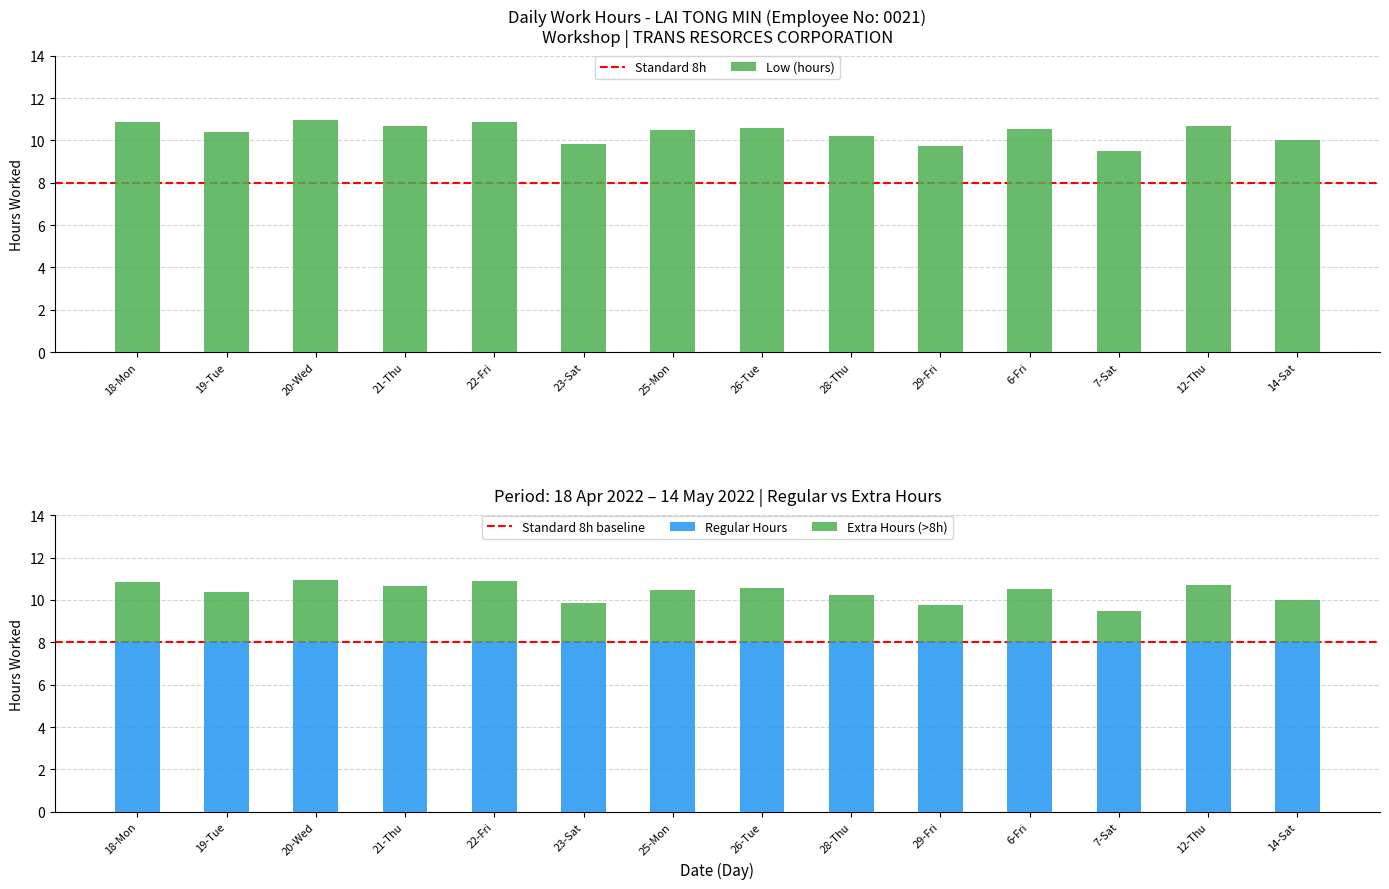

What is the label of the 13th bar from the left?

12-Thu